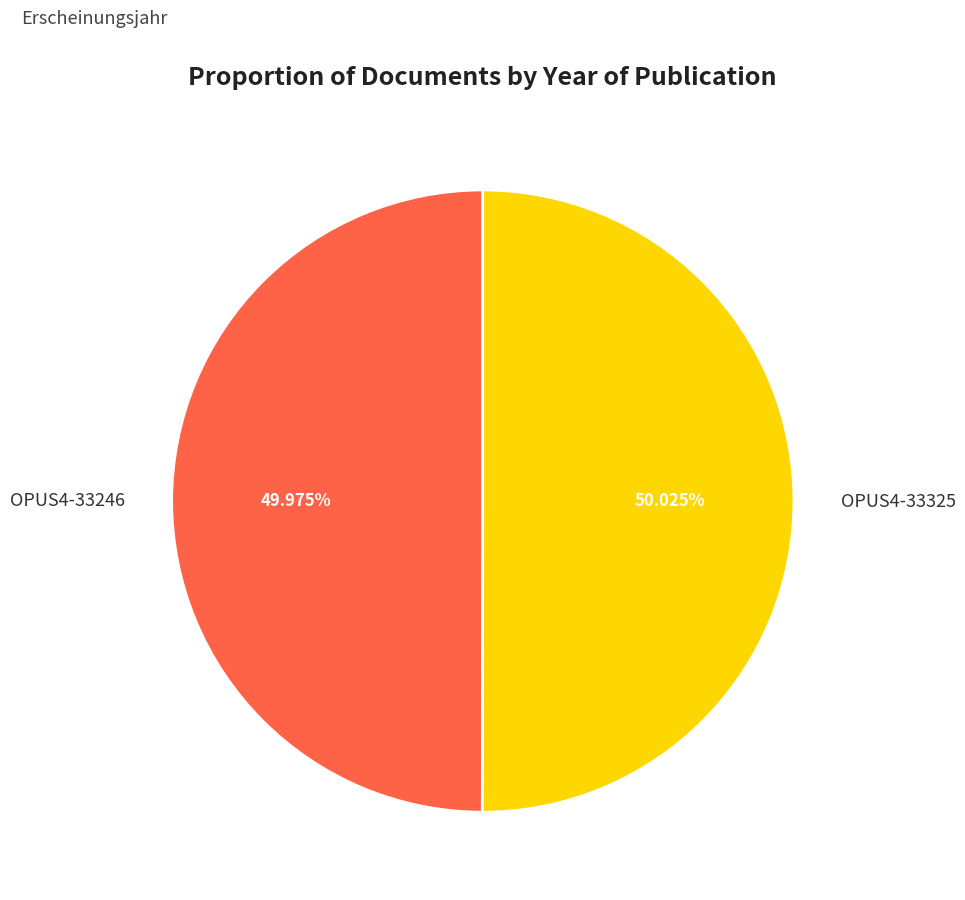

What is the ratio of the value at OPUS4-33246 to the value at OPUS4-33325?

1.0